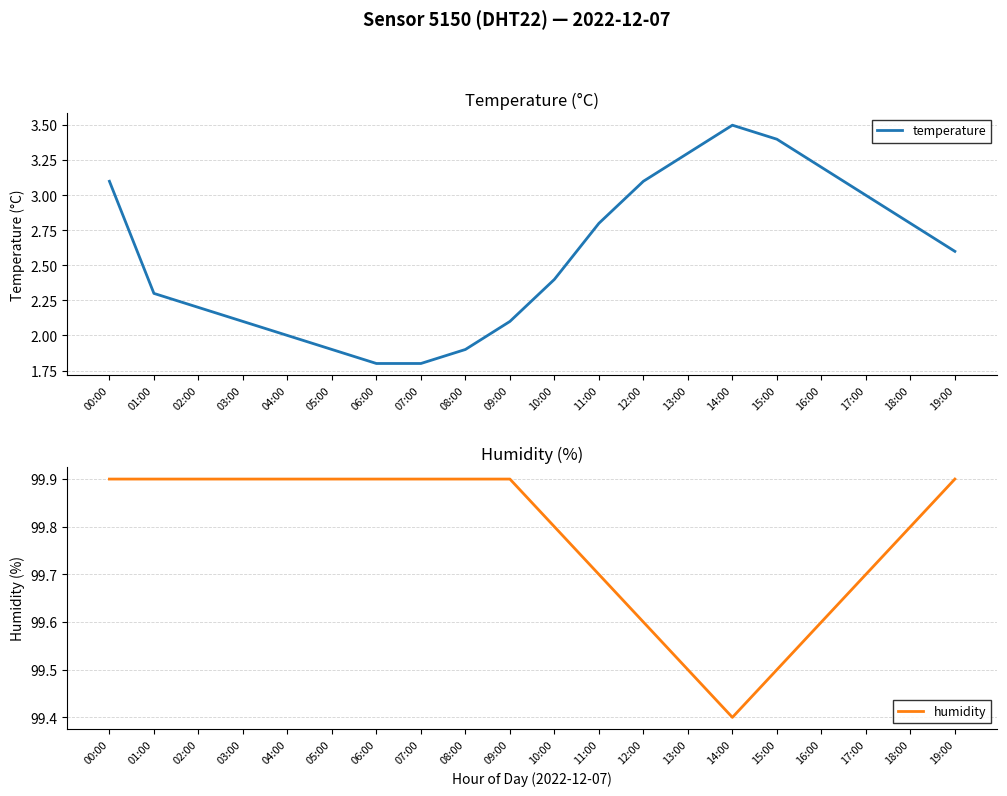

What position from the right is 10:00?

10